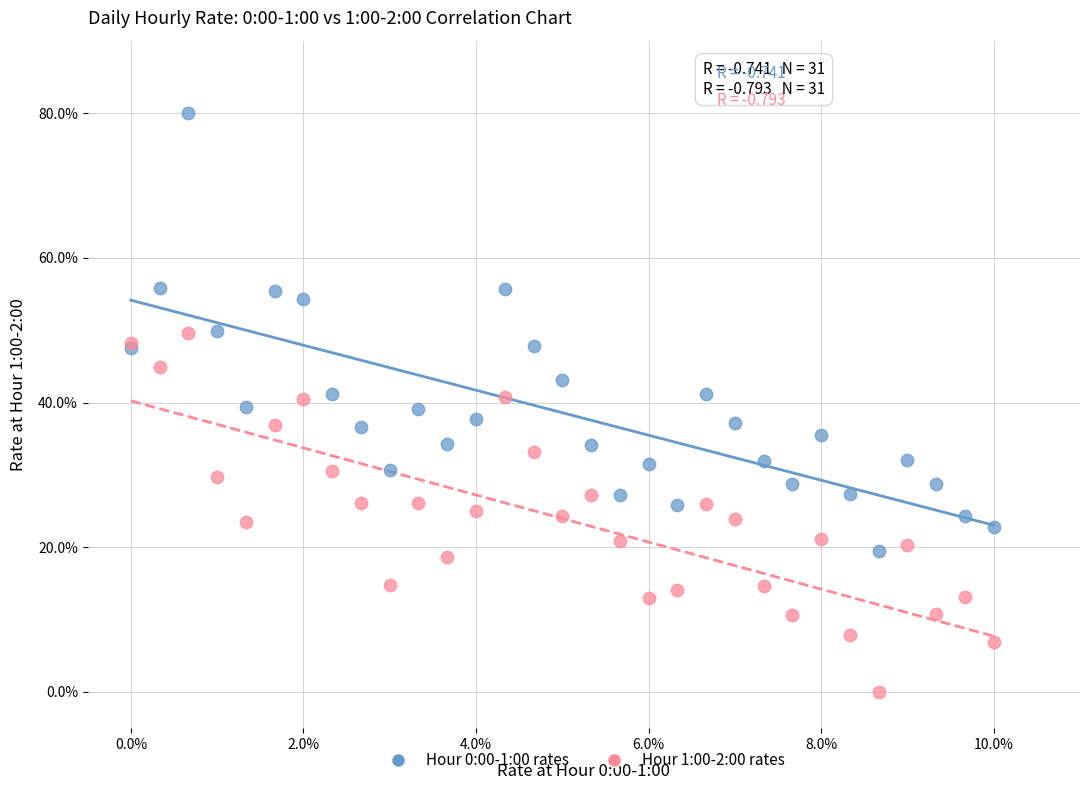

Which series contains the highest Y value?

Hour 0:00-1:00 rates